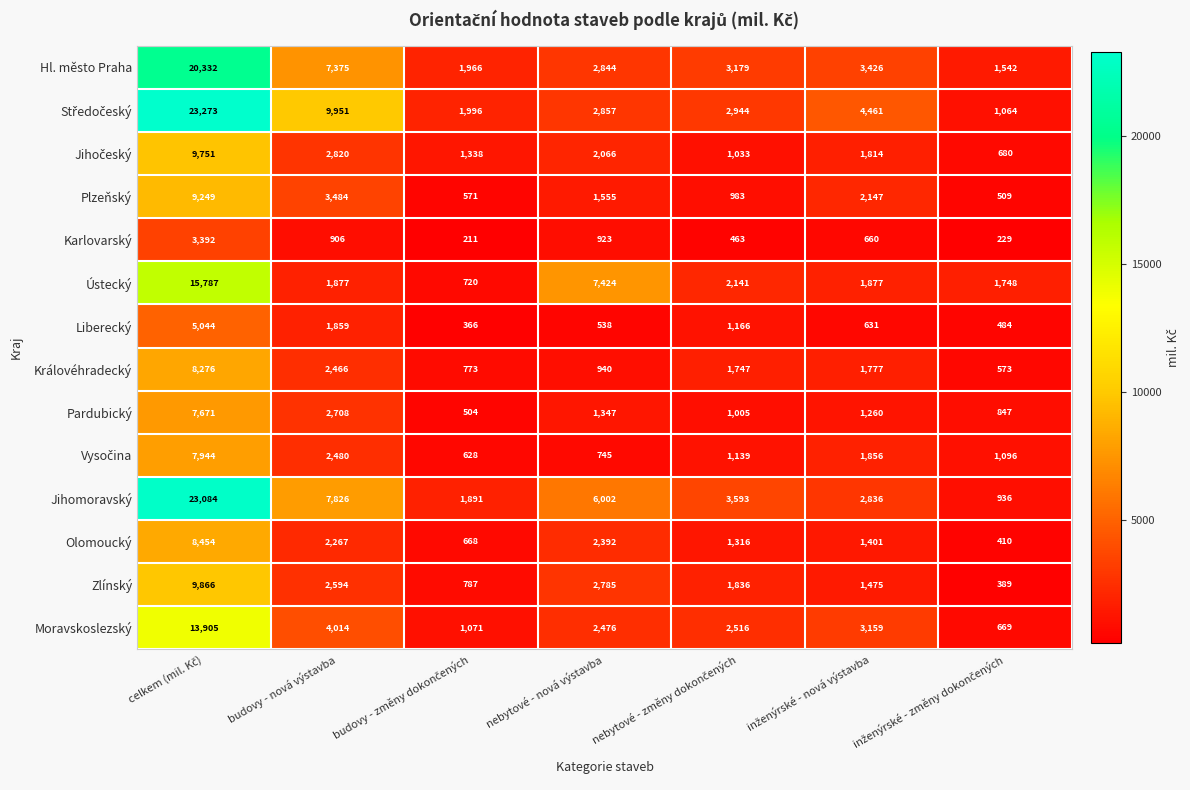

True or false: Olomoucký has a value of 825 at nebytové - nová výstavba.

False